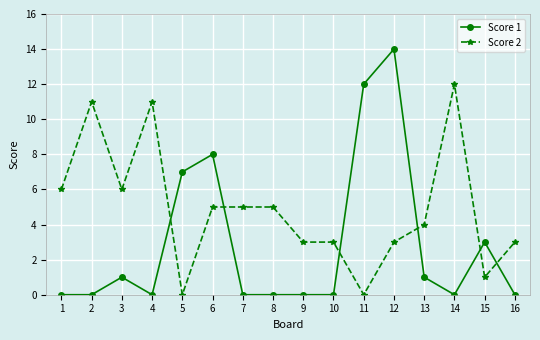

True or false: Score 2 has more than 0 interior local peaks.

True